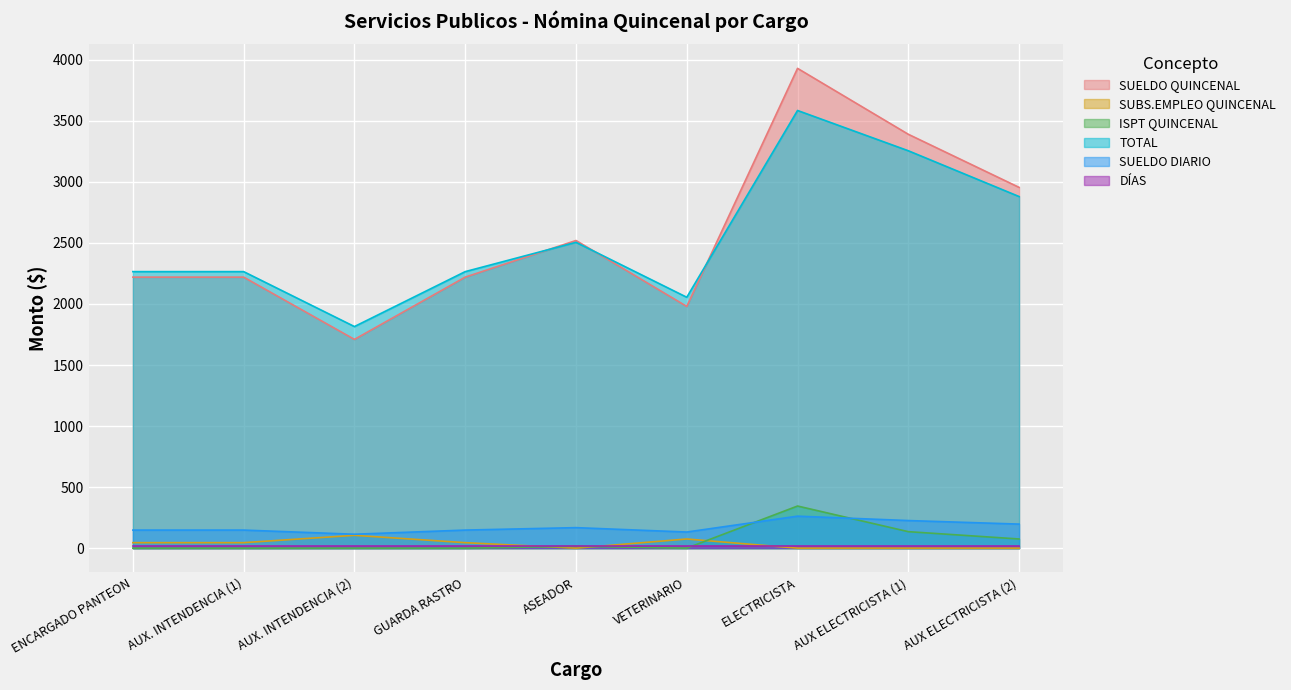

Which series has the largest total across all categories?

SUELDO QUINCENAL